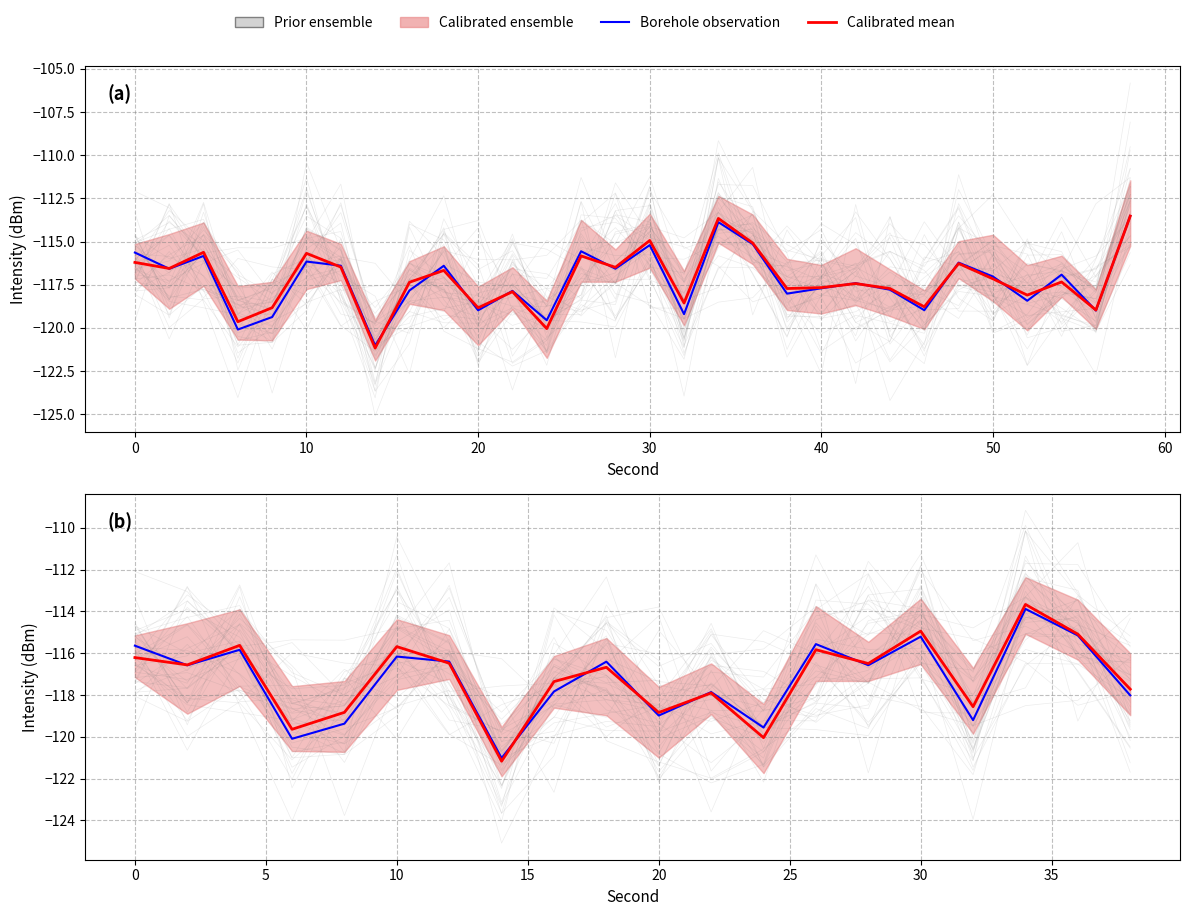

After their last crossing, which series has the higher values: Calibrated mean or Borehole observation?

Calibrated mean